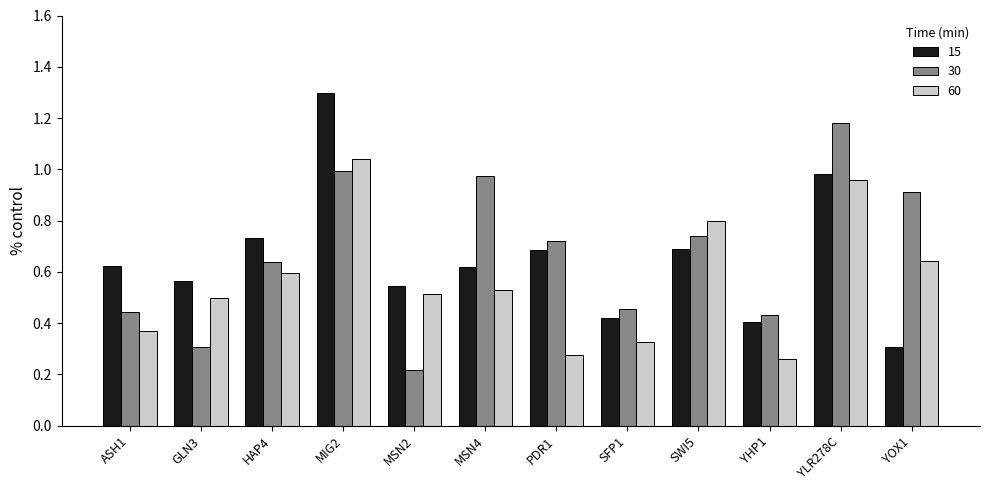

The value of 15 at PDR1 is 1.0. True or false?

False